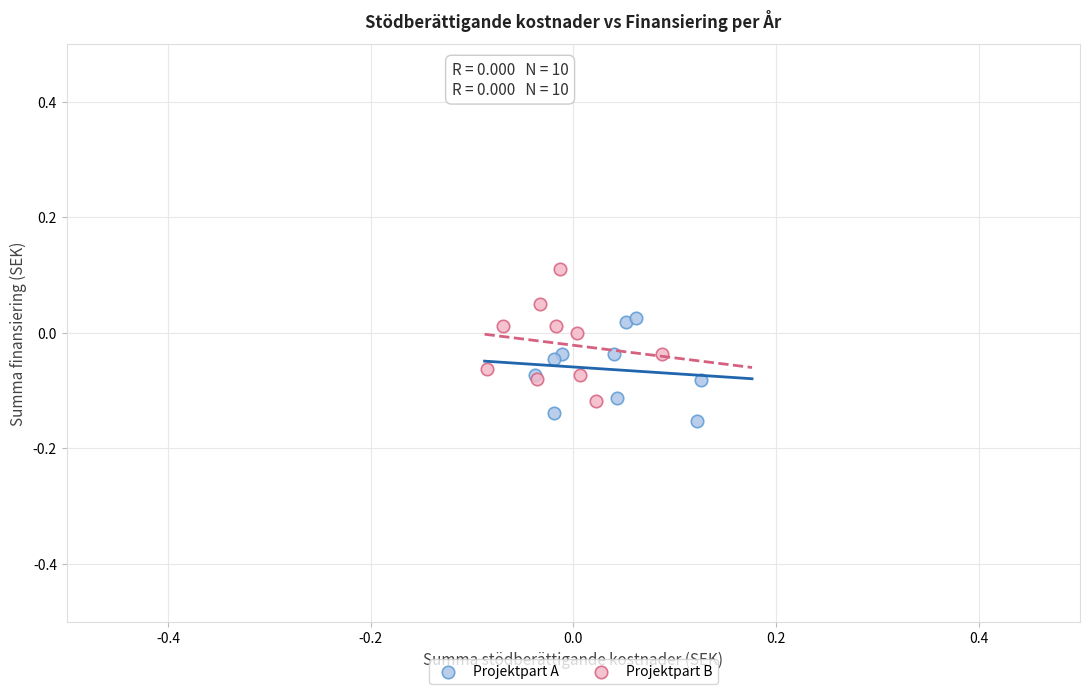

Which series reaches the maximum Y coordinate?

Projektpart B